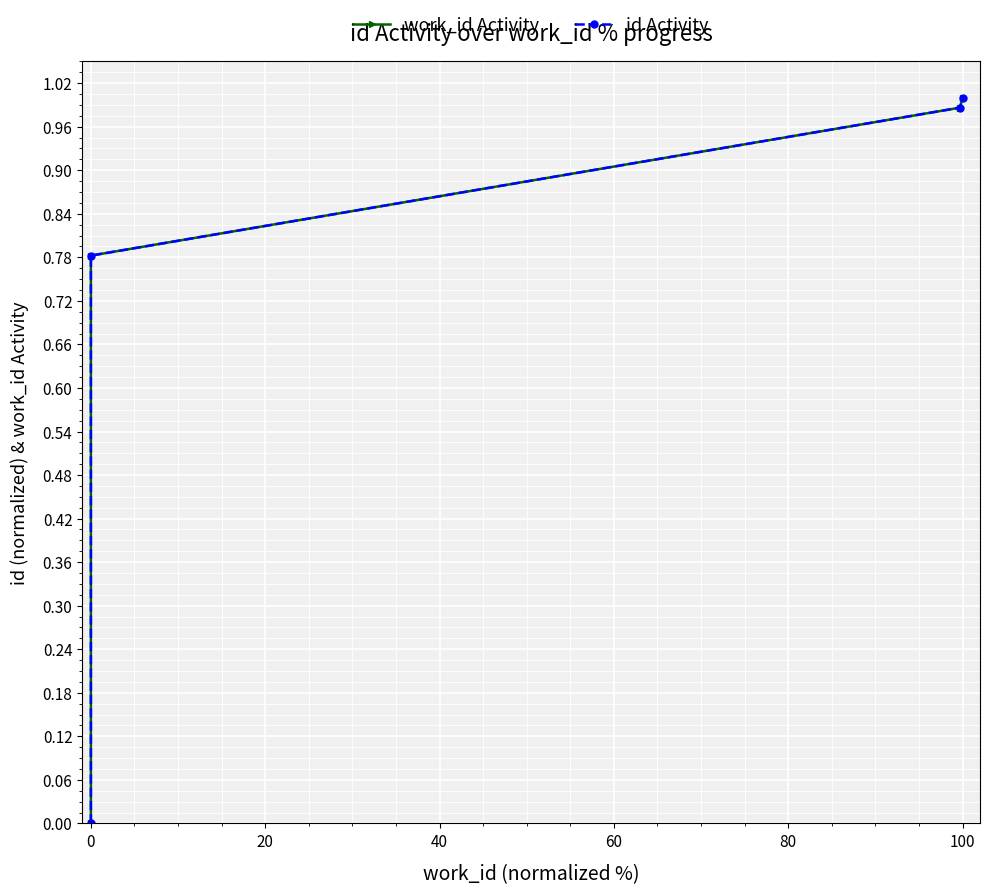

What is the average value of the id Activity series?

0.7